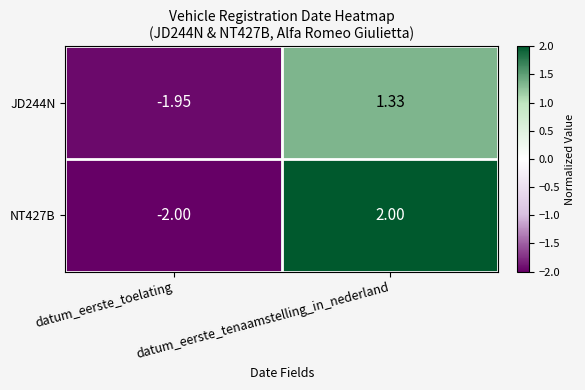

Rank the series at datum_eerste_tenaamstelling_in_nederland from lowest to highest value.

JD244N, NT427B